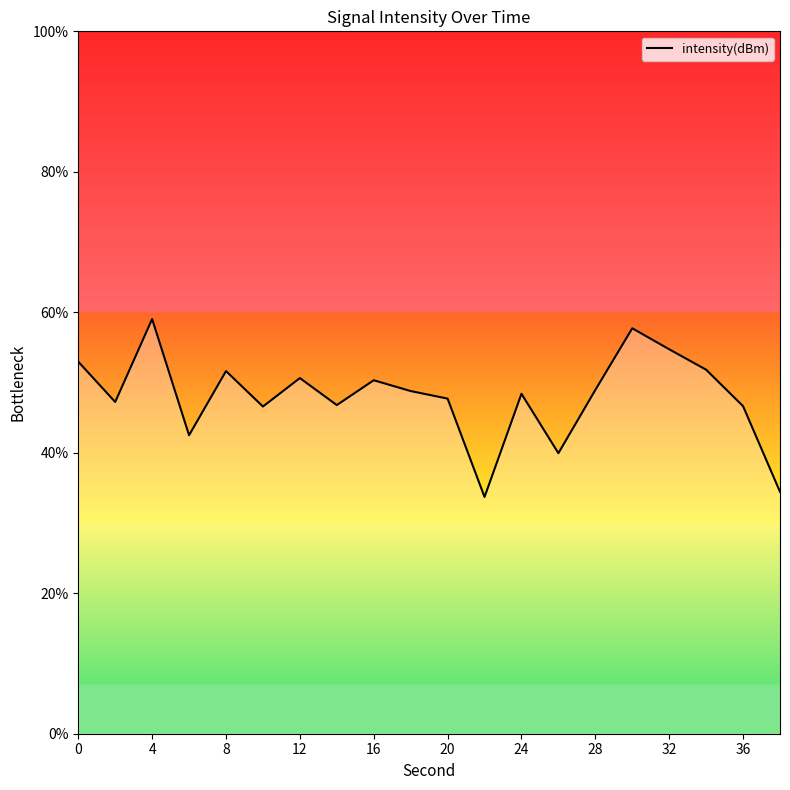

What is the minimum value shown in the chart?

33.7